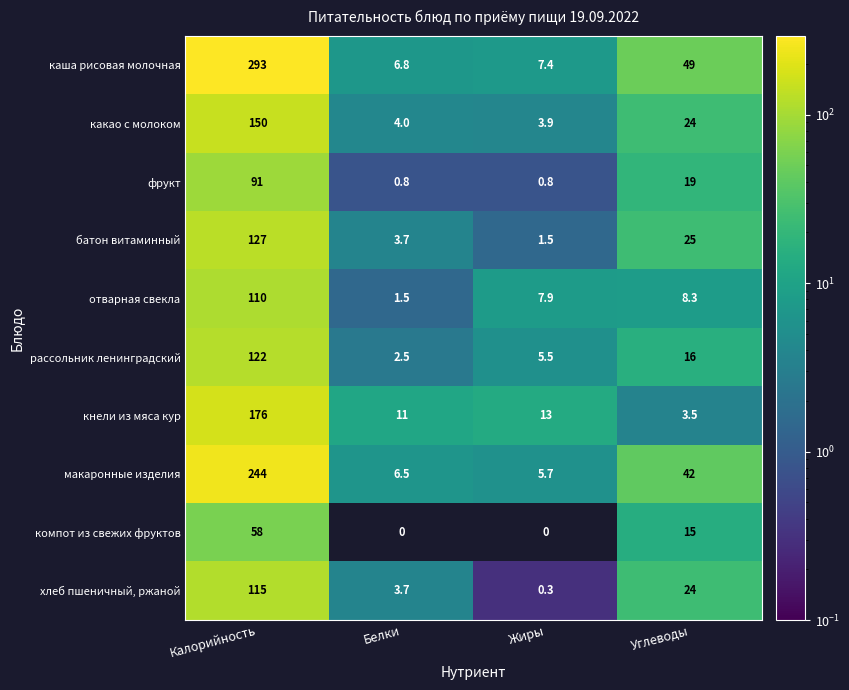

Which label corresponds to the largest value in the chart?

Калорийность